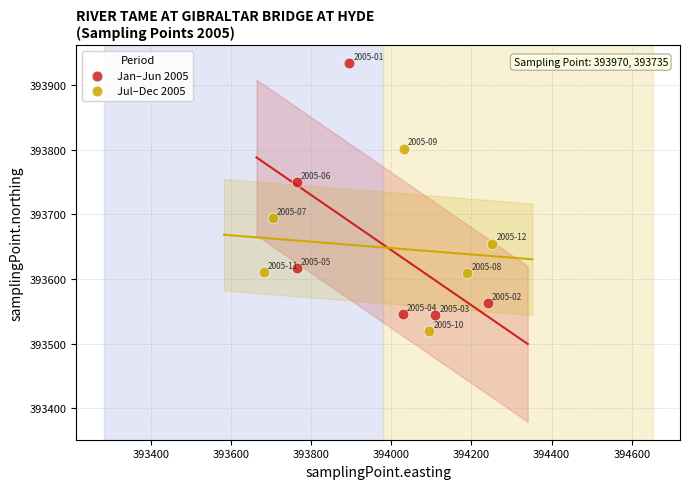

What are all the series names shown in the legend?

Jan–Jun 2005, Jul–Dec 2005